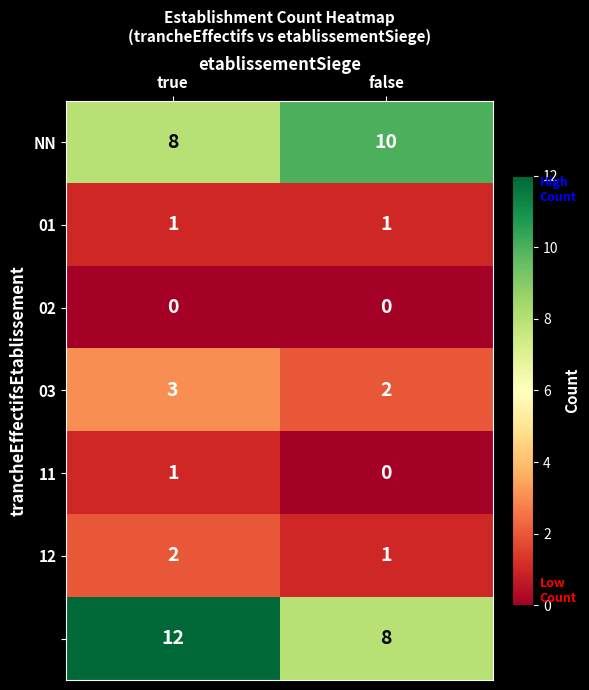

Count the number of categories in the chart.

2